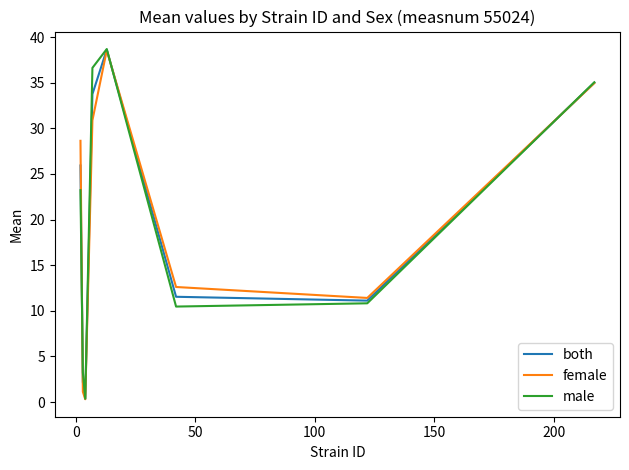

List the series in order of their overall mean, lowest first.

female, both, male